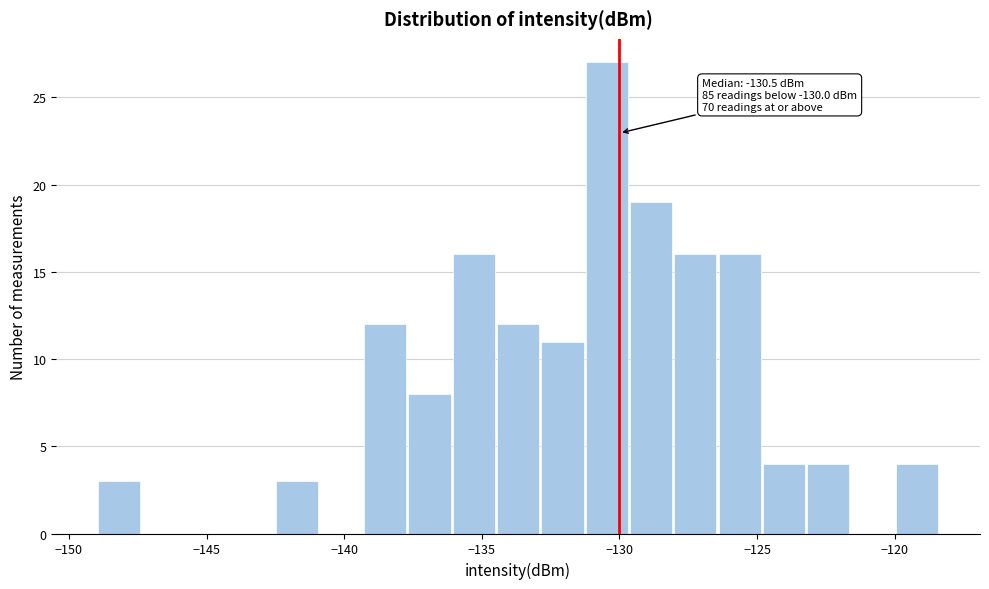

Read against the x-axis, roughly where is the centre of the tallest bar?

-130.5